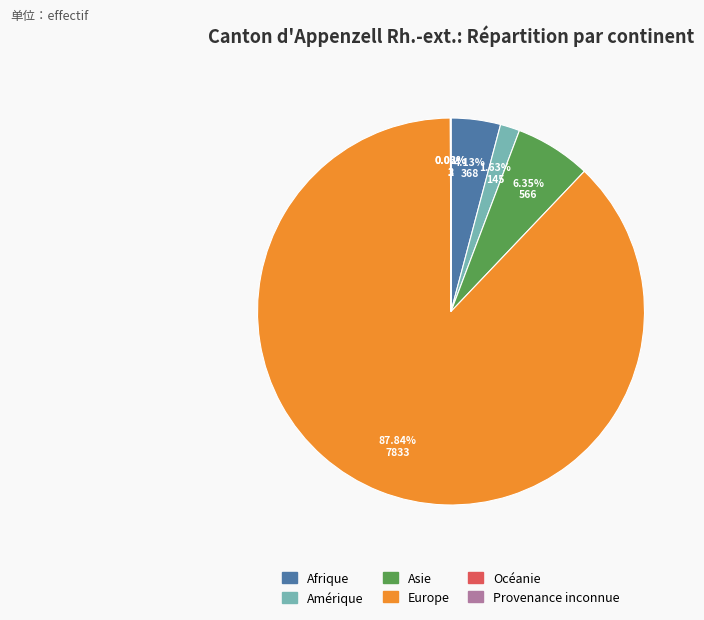

Does Europe represent more than half of the total?

Yes